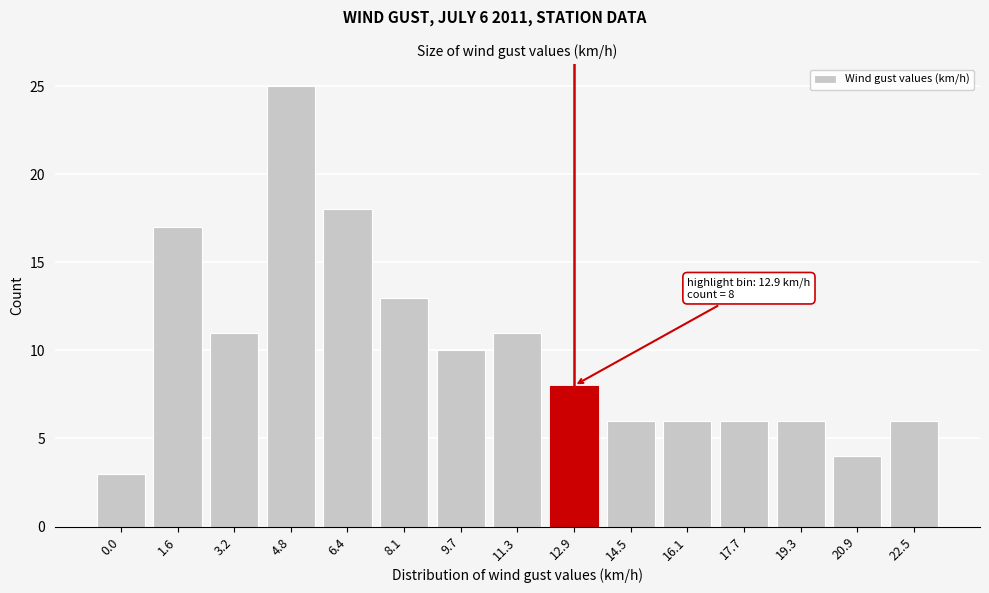

Reading left to right, transcribe all the data shown in this chart.

0.0=3	1.6=17	3.2=11	4.8=25	6.4=18	8.1=13	9.7=10	11.3=11	12.9=8	14.5=6	16.1=6	17.7=6	19.3=6	20.9=4	22.5=6